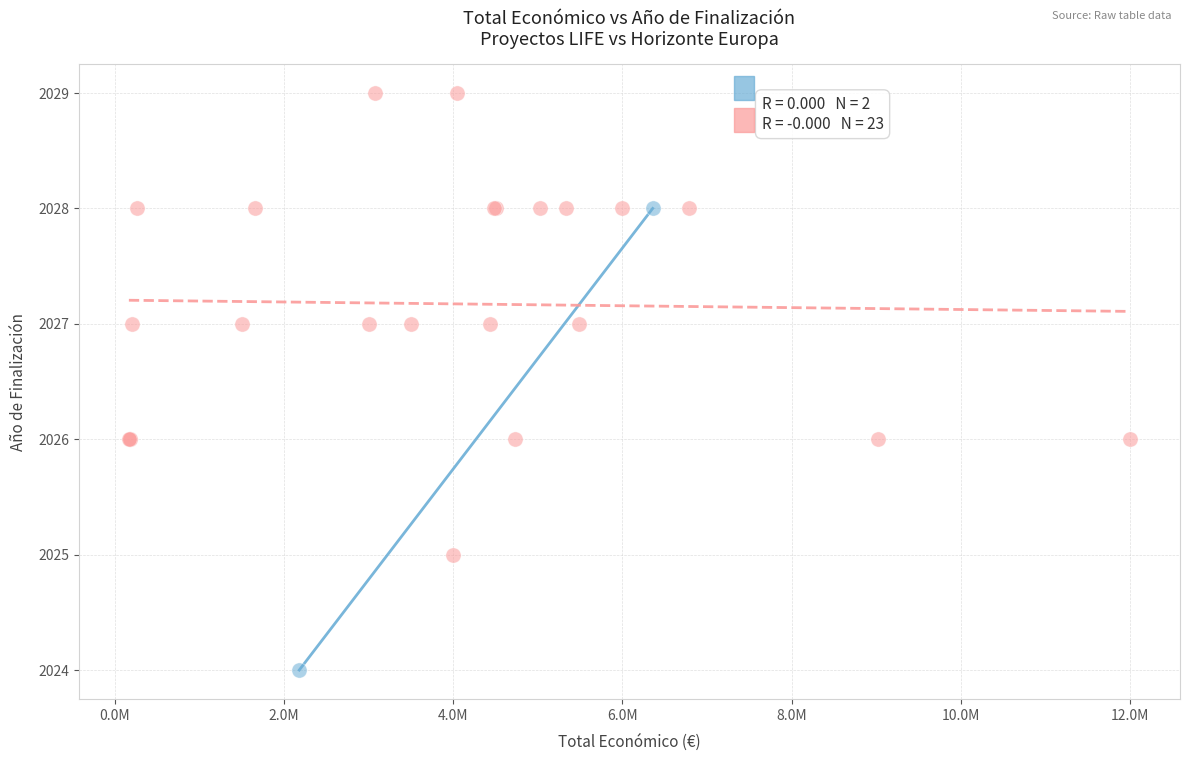

What are all the series names shown in the legend?

LIFE, Horizonte Europa